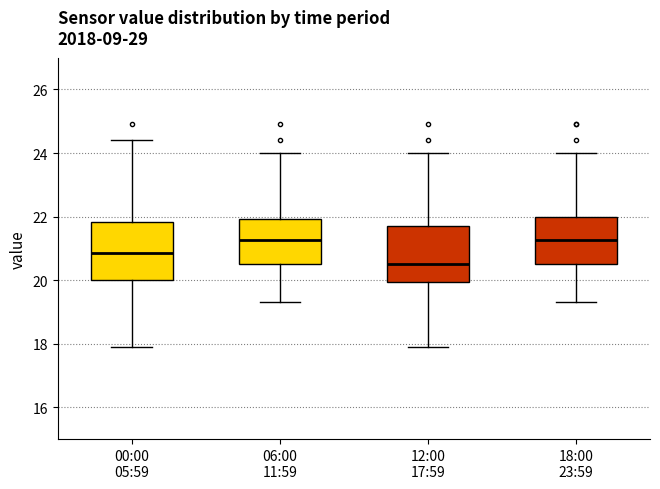

Reading left to right, transcribe this box plot: for each box, give where its median line is, the range the box spans, and where its two whiskers end, as read against the y-axis. The values are not printed on the chart, so give them approximately, as read against the axis.

00:00 05:59: median 20.8, box 20.0 to 21.8, whiskers 18.0 to 24.4
06:00 11:59: median 21.2, box 20.6 to 22.0, whiskers 19.4 to 24.0
12:00 17:59: median 20.6, box 20.0 to 21.8, whiskers 18.0 to 24.0
18:00 23:59: median 21.2, box 20.6 to 22.0, whiskers 19.4 to 24.0